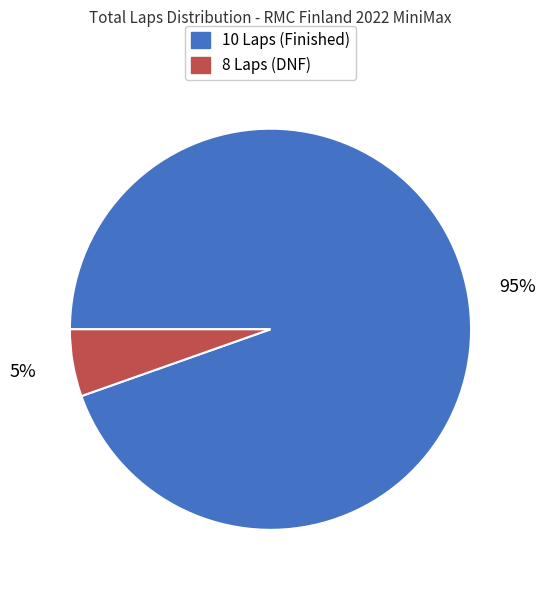

Combined, do 10 Laps (Finished) and 8 Laps (DNF) account for over 50%?

Yes